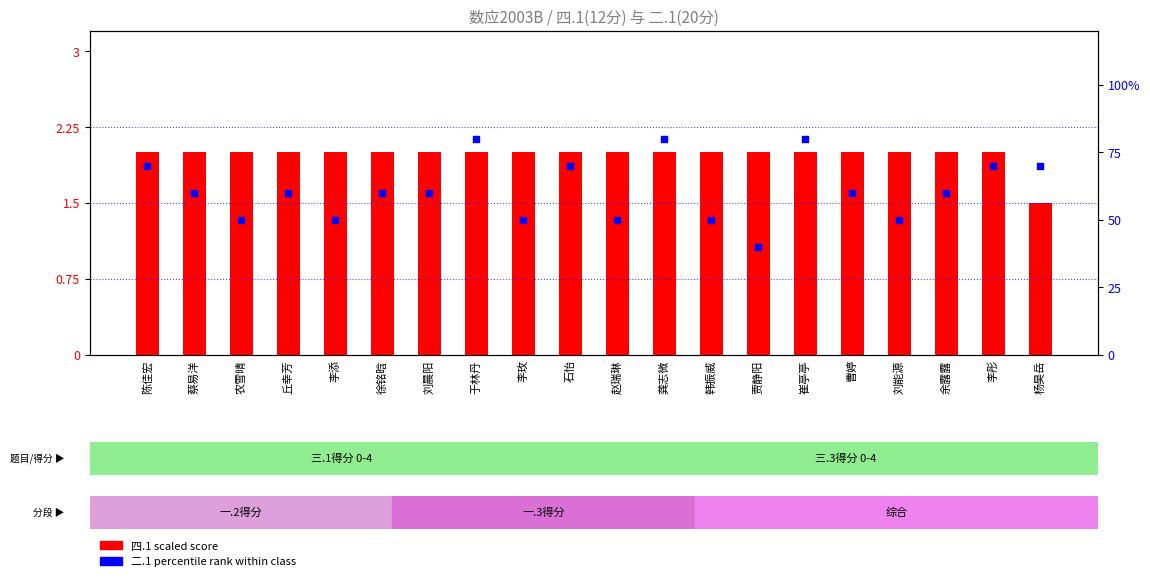

Which series reaches the minimum Y coordinate?

四.1 scaled score